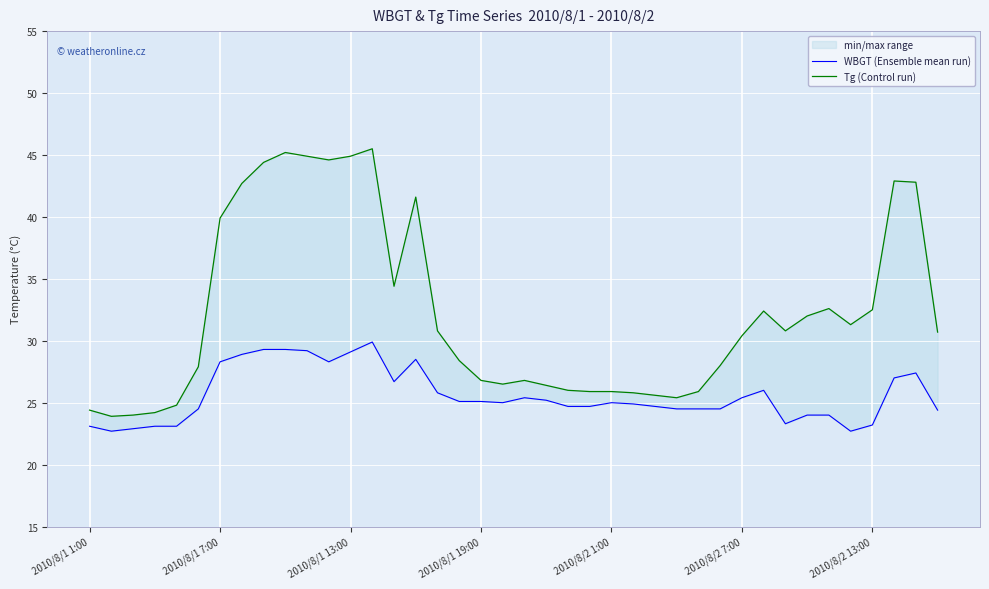

How many categories are shown in the chart?

40